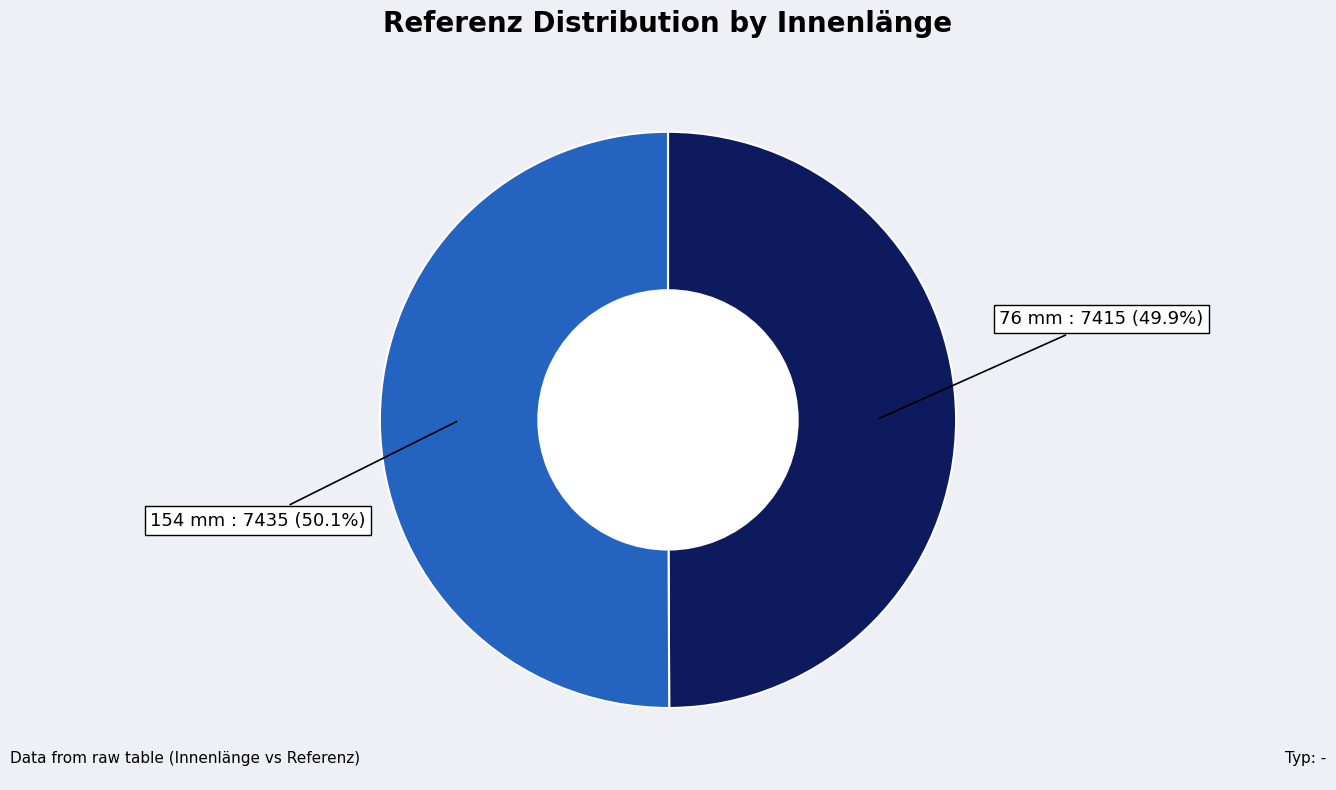

To the nearest percent, what is the average slice percentage?

50%